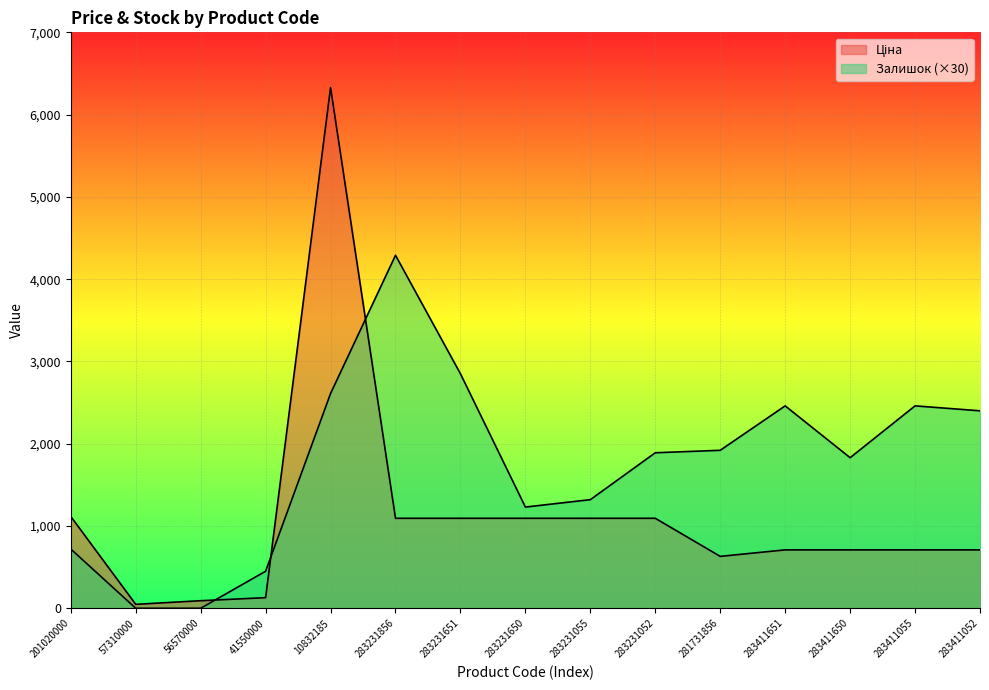

What value does the Залишок series have at 283411052?

2400.0